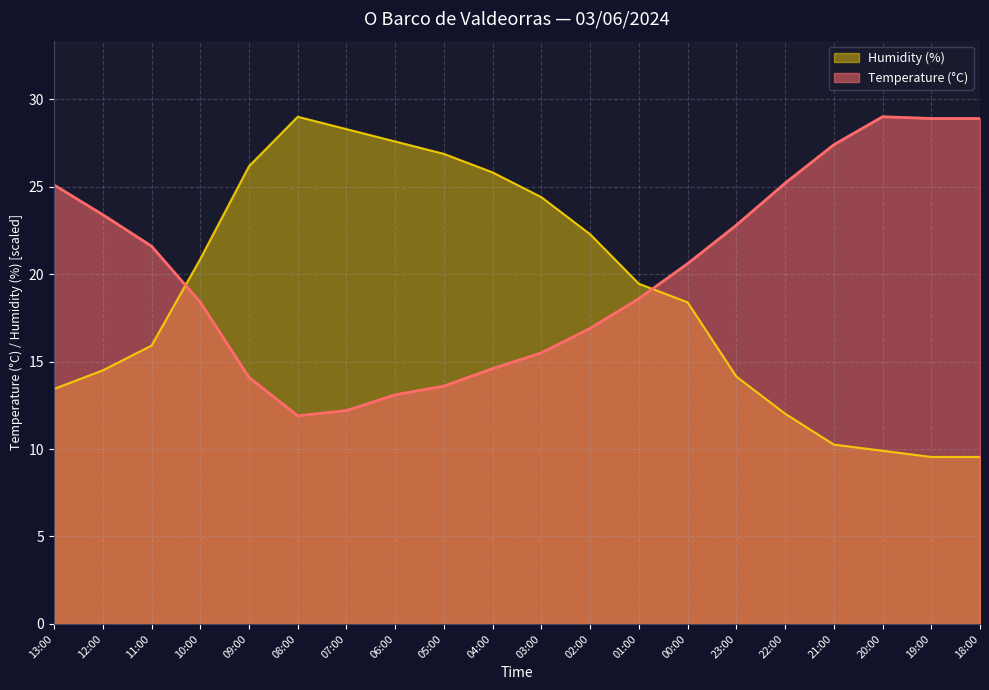

Does the chart have visible grid lines?

Yes